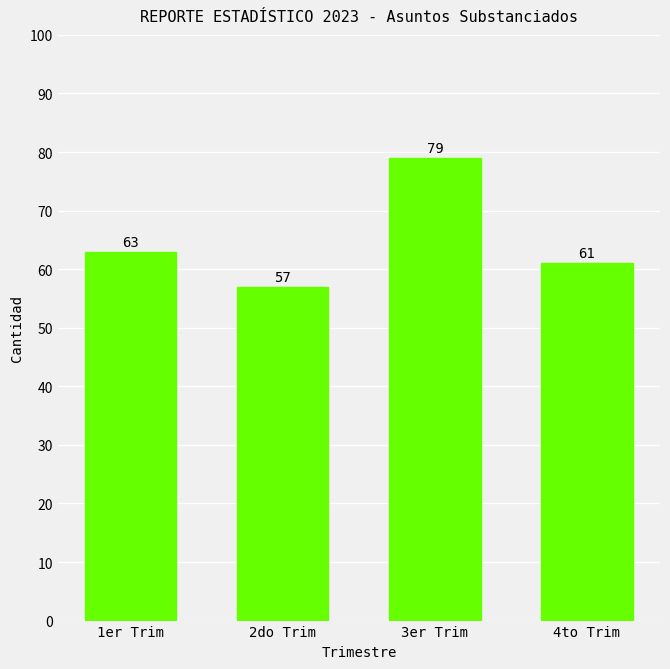

Count the number of data series in this chart.

1